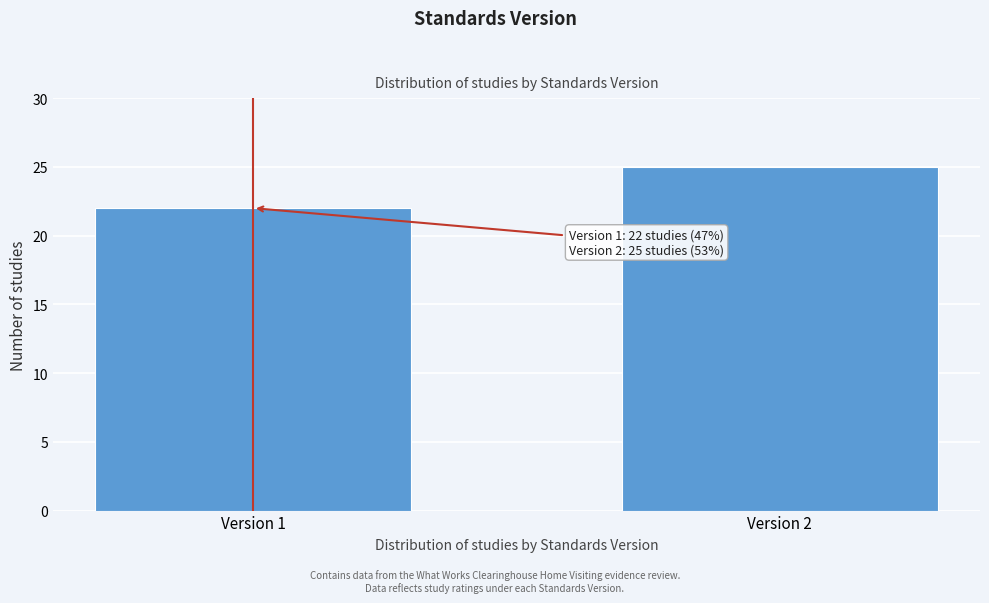

Reading right to left, transcribe all the data shown in this chart.

25	22